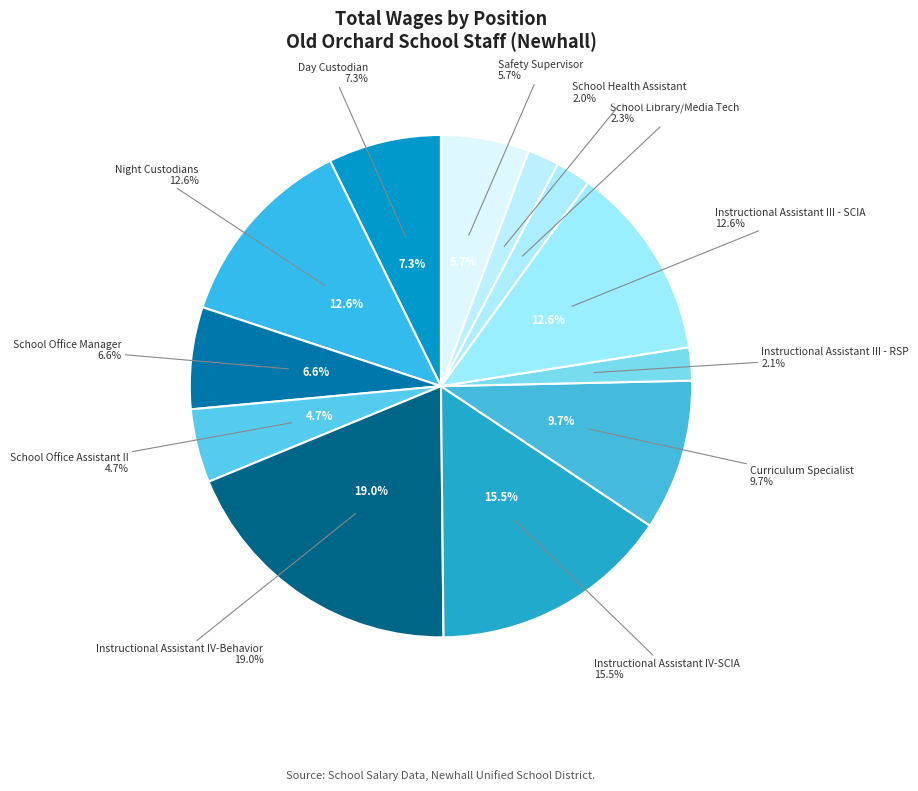

Rank the categories by value from lowest to highest.

School Health Assistant, Instructional Assistant III - RSP, School Library/Media Tech, School Office Assistant II, Safety Supervisor, School Office Manager, Day Custodian, Curriculum Specialist, Instructional Assistant III - SCIA, Night Custodians, Instructional Assistant IV-SCIA, Instructional Assistant IV-Behavior